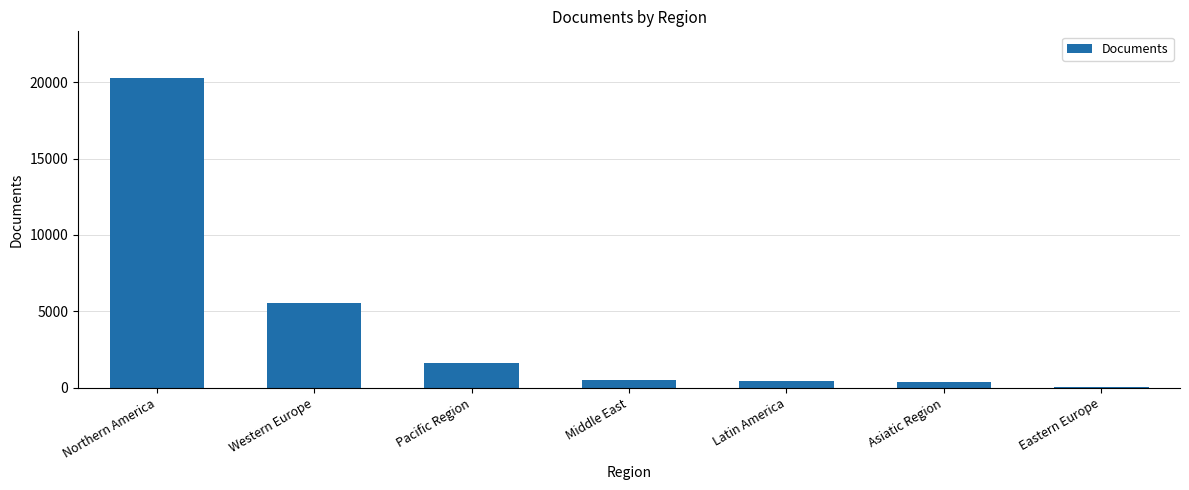

Between Eastern Europe and Latin America, which is larger?

Latin America